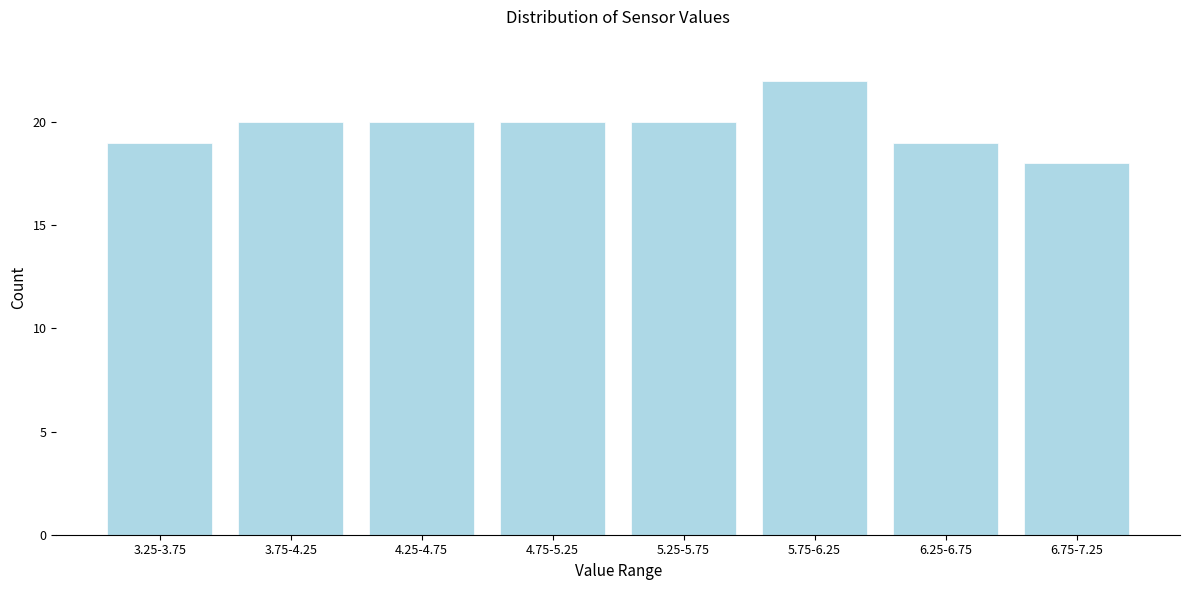

Reading left to right, transcribe all the data shown in this chart.

3.25-3.75=19	3.75-4.25=20	4.25-4.75=20	4.75-5.25=20	5.25-5.75=20	5.75-6.25=22	6.25-6.75=19	6.75-7.25=18